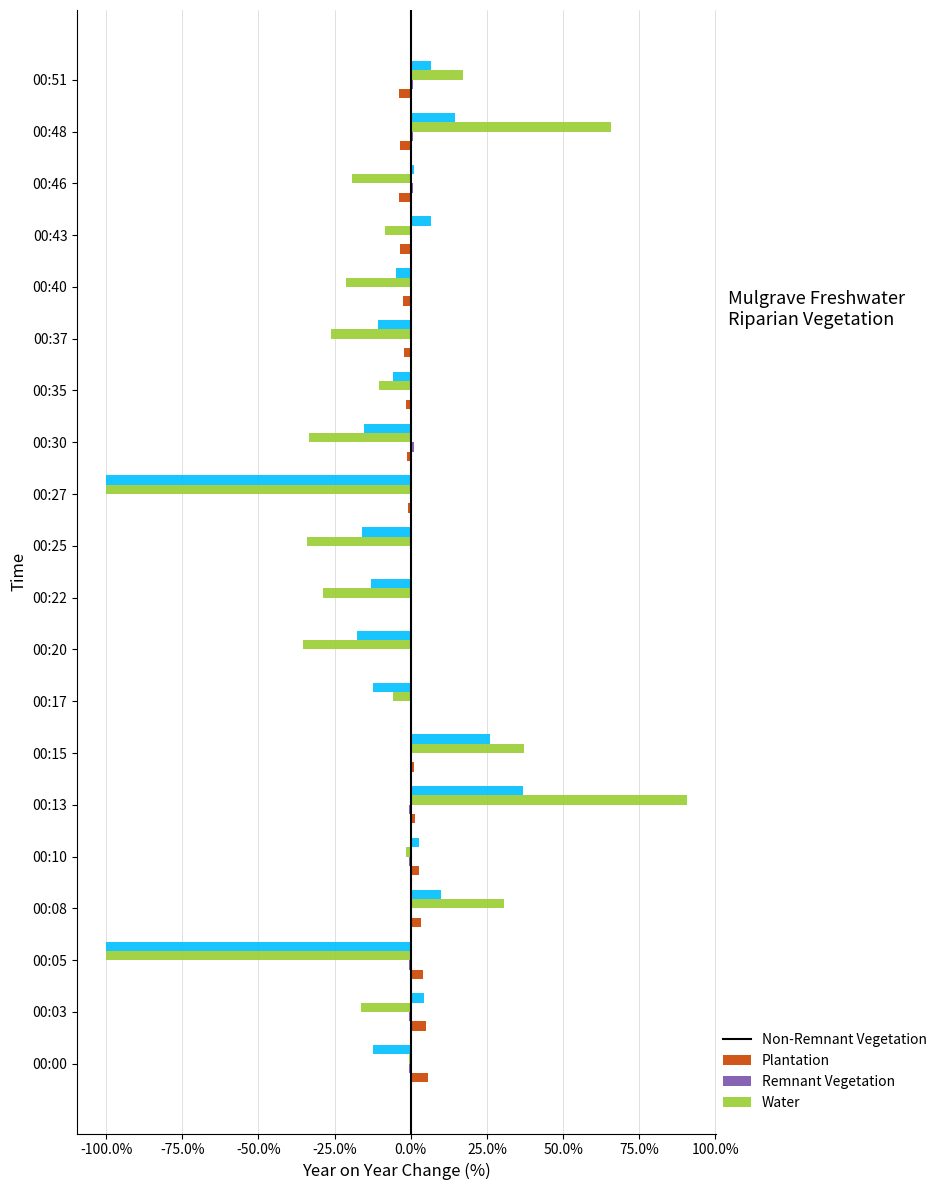

At which category is the sum across all series the highest?

00:13